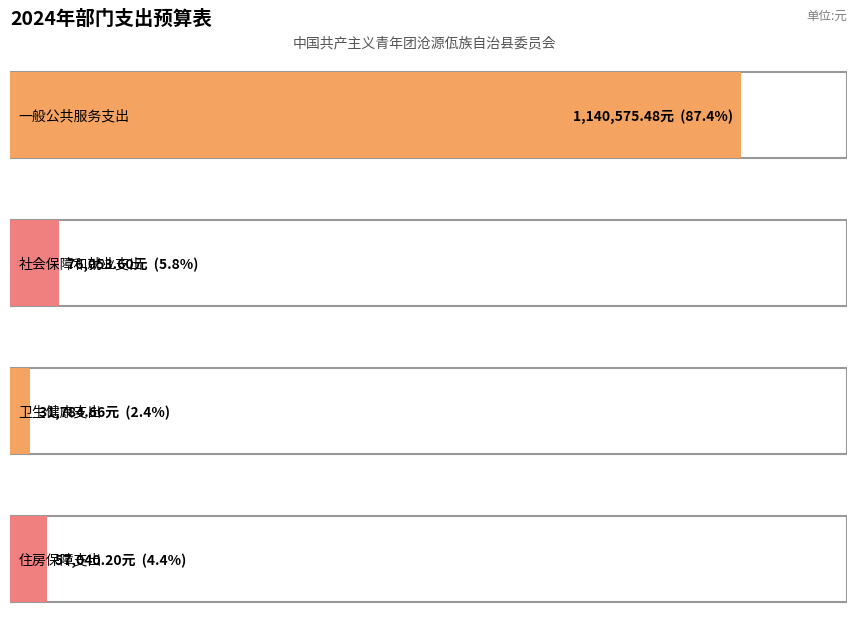

What is the average value?

326363.5